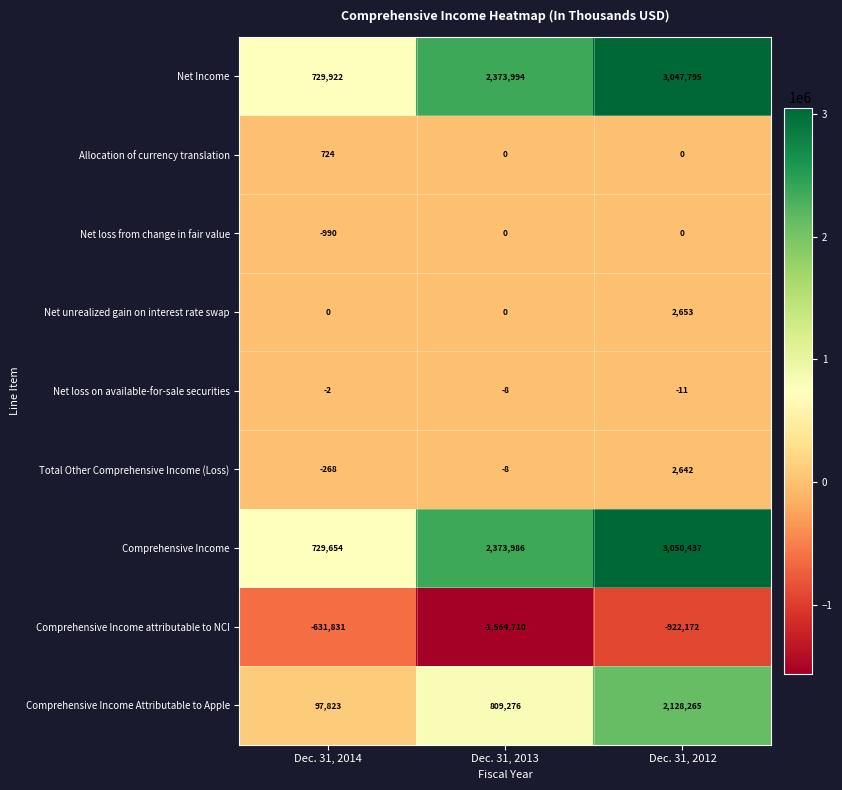

How many distinct data groups are displayed?

9